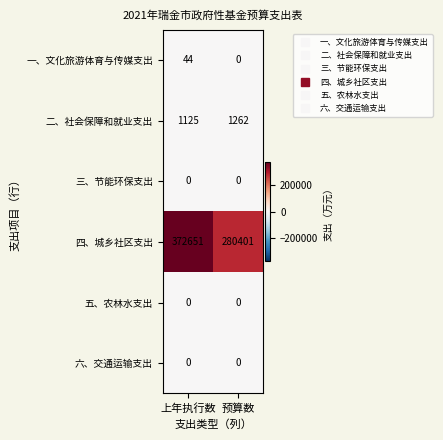

Is it true that 五、农林水支出 equals 0 at 预算数?

True